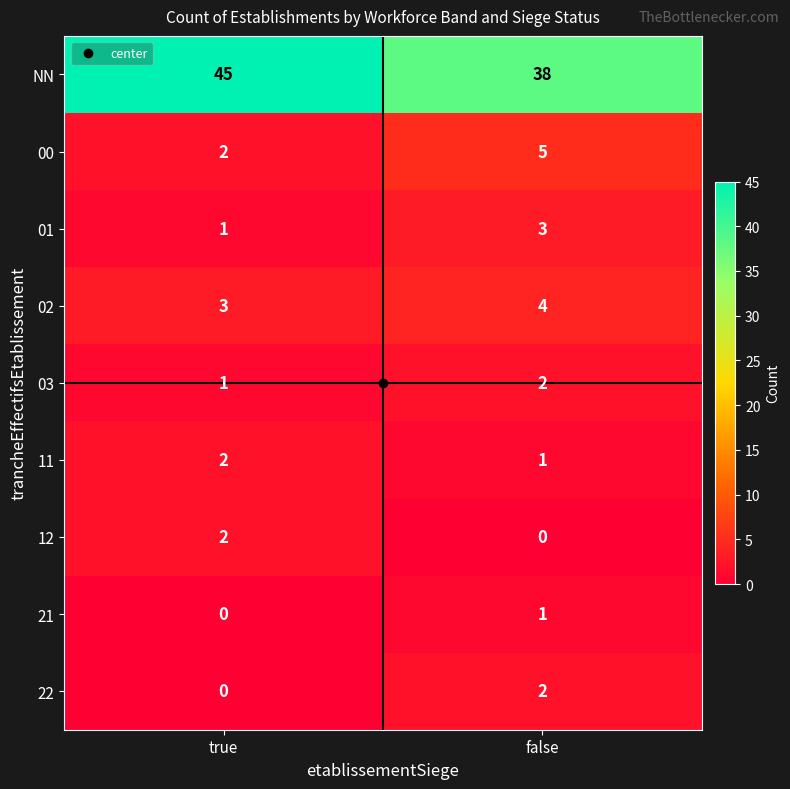

The value of NN at false is 38. True or false?

True